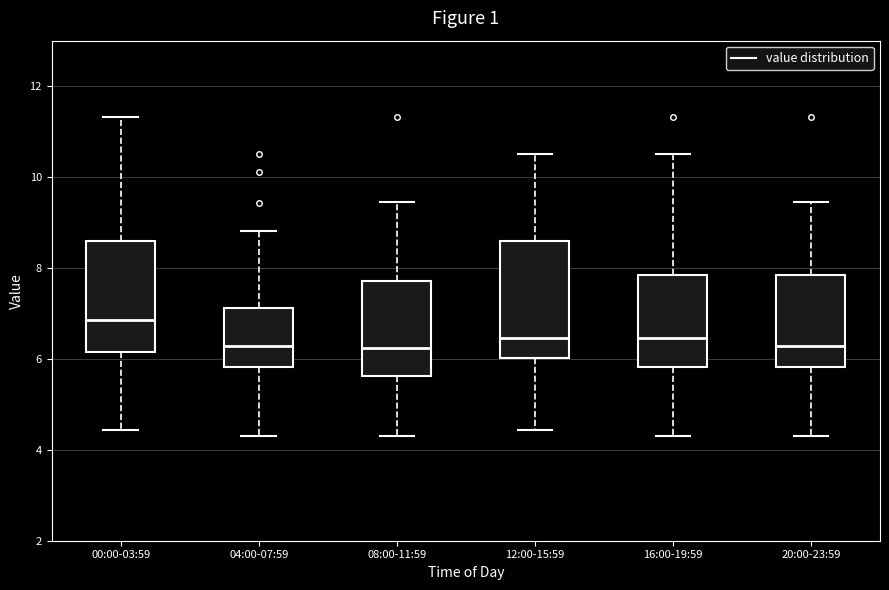

Where does the upper whisker of the box for 04:00-07:59 end on the y-axis? The values are not printed on the chart, so give them approximately, as read against the axis.

8.8